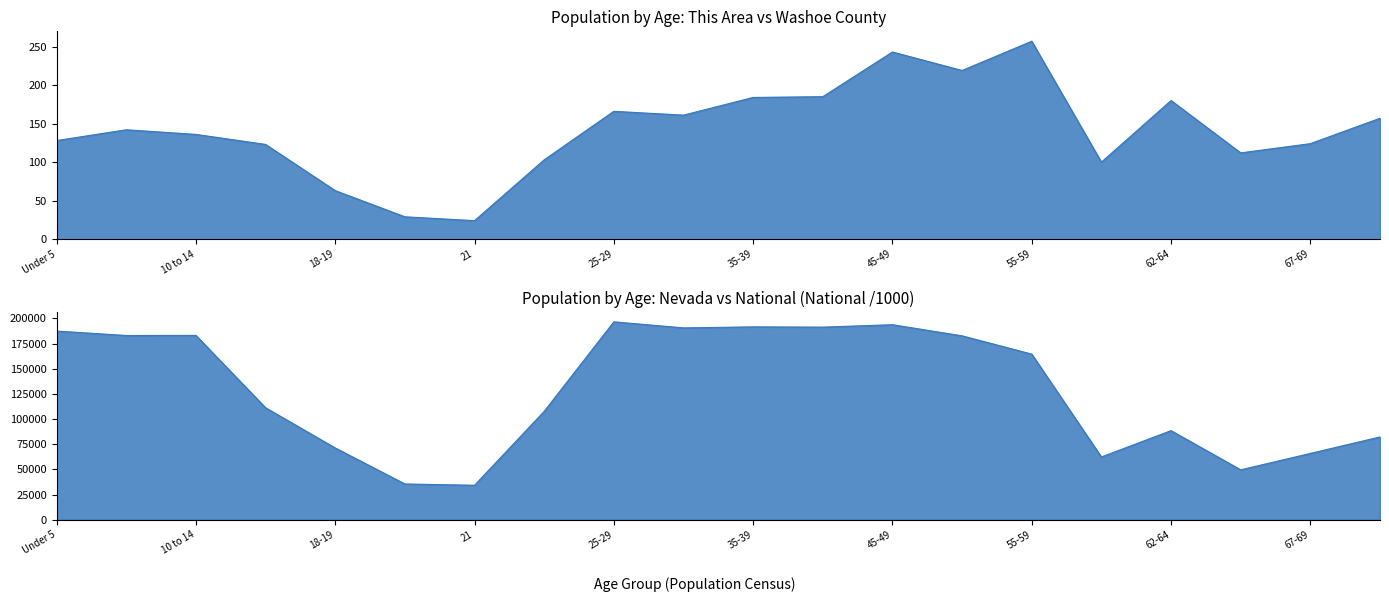

Rank the series by their maximum value, from lowest to highest.

This Area, Washoe County